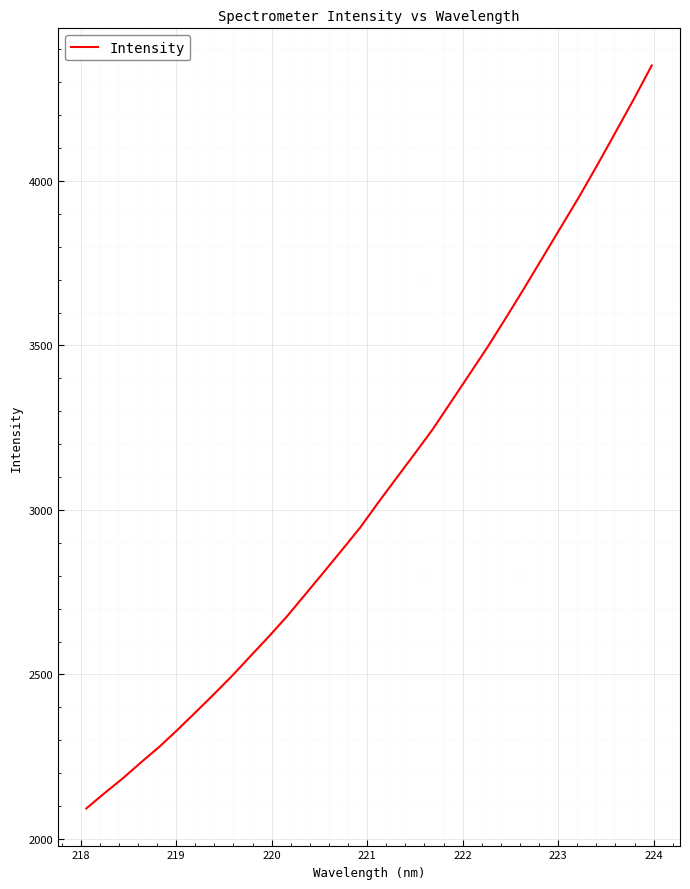

Does the chart have visible grid lines?

Yes